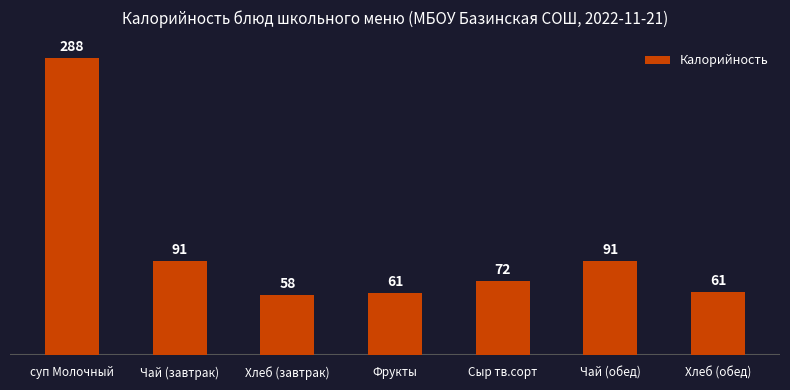

What is the minimum value shown in the chart?

57.9